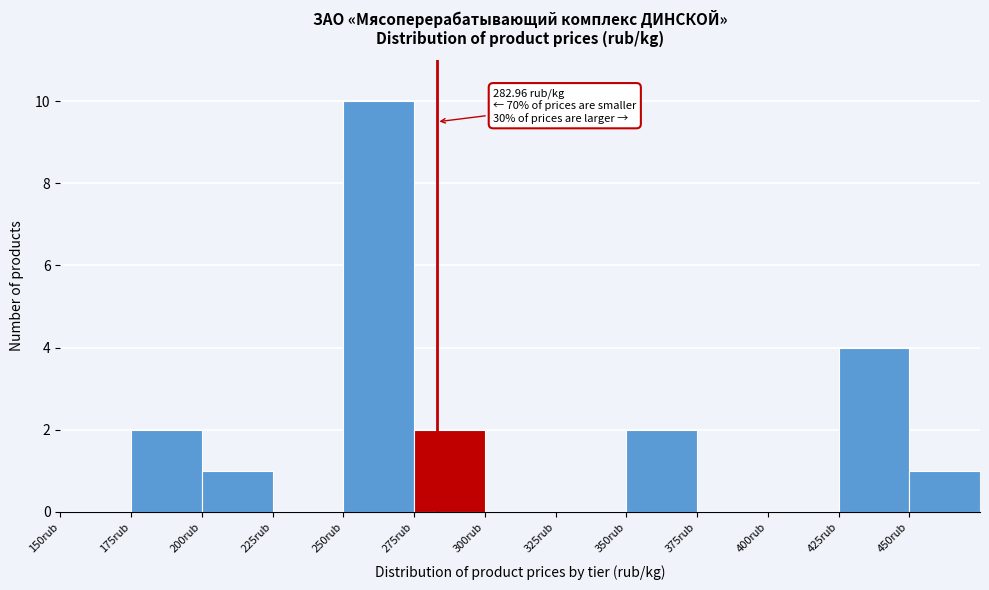

Over which range of the x-axis is the bar tallest?

250 to 275